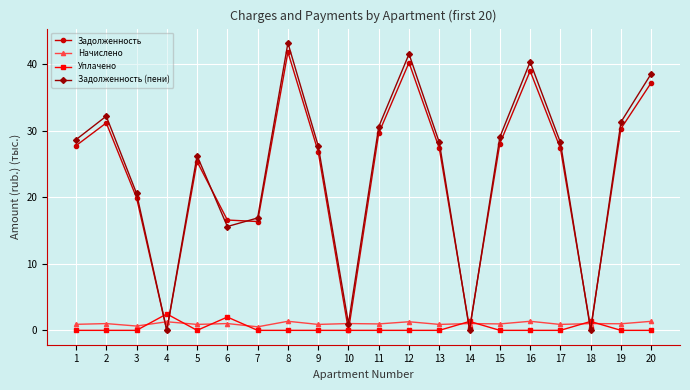

The Задолженность series shows 30.3 at 19. True or false?

True